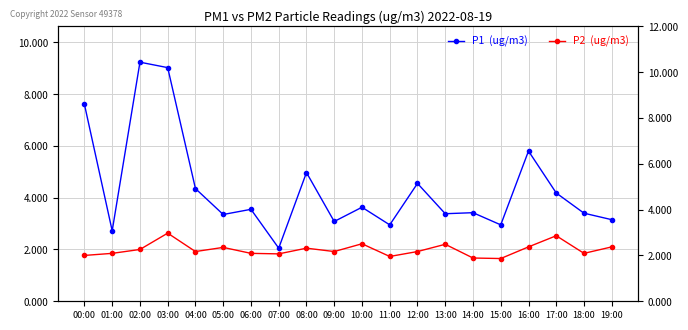

How many interior local valleys does the P2  (ug/m3) series have?

6